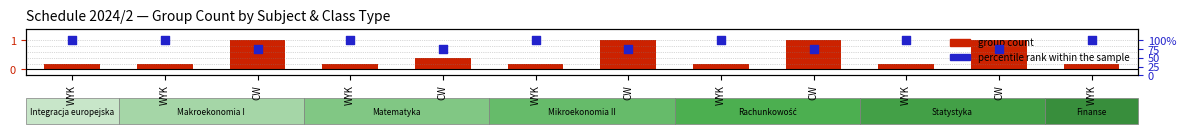

Which series has the largest Y range (max minus min)?

percentile rank within the sample